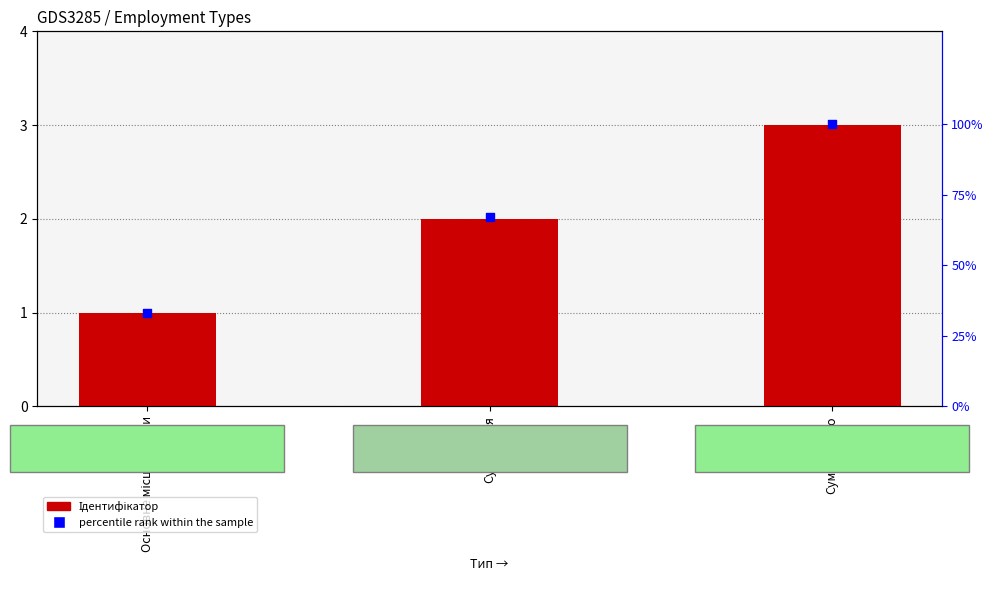

At which category is the sum across all series the highest?

Сумісництво